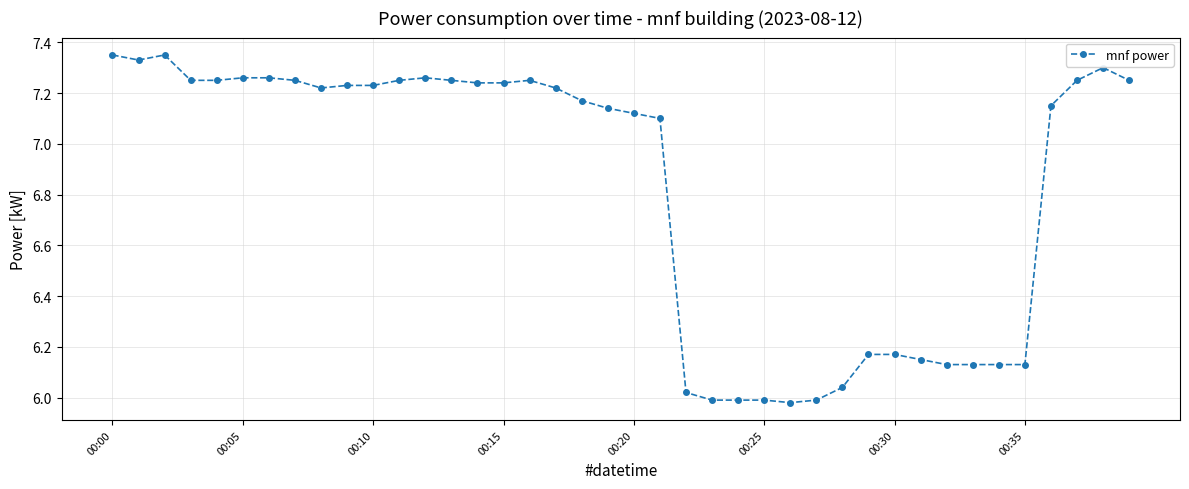

Does the chart display data point markers on the line(s)?

Yes